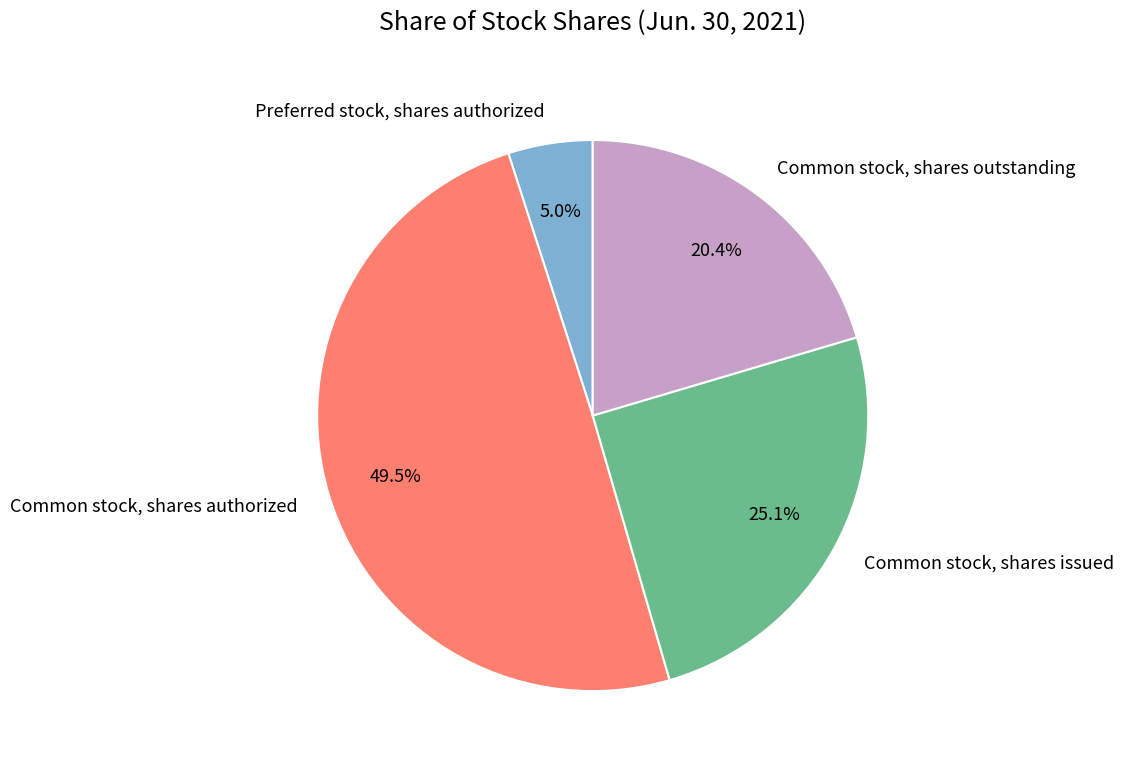

What is the smallest slice in the pie chart?

Preferred stock, shares authorized